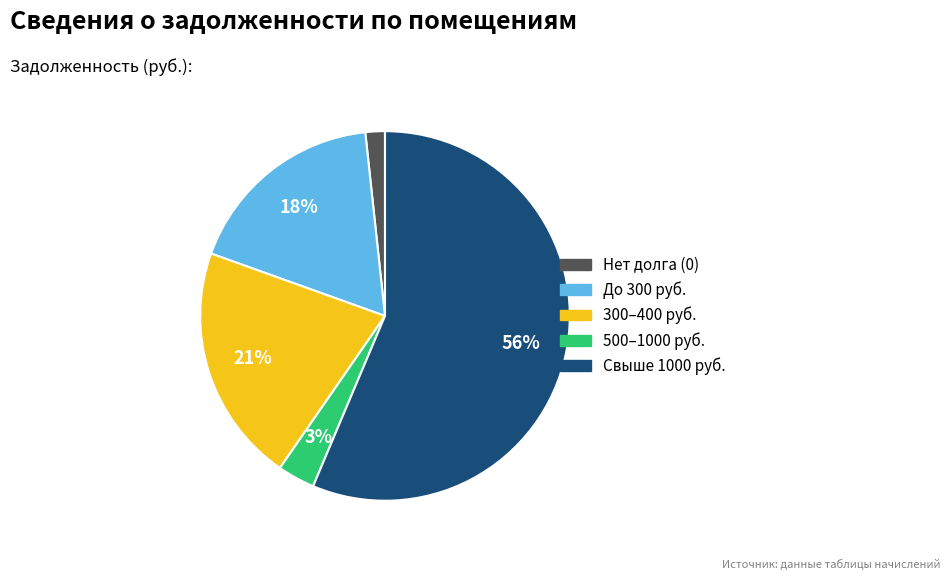

To the nearest percent, what is the average slice percentage?

20%